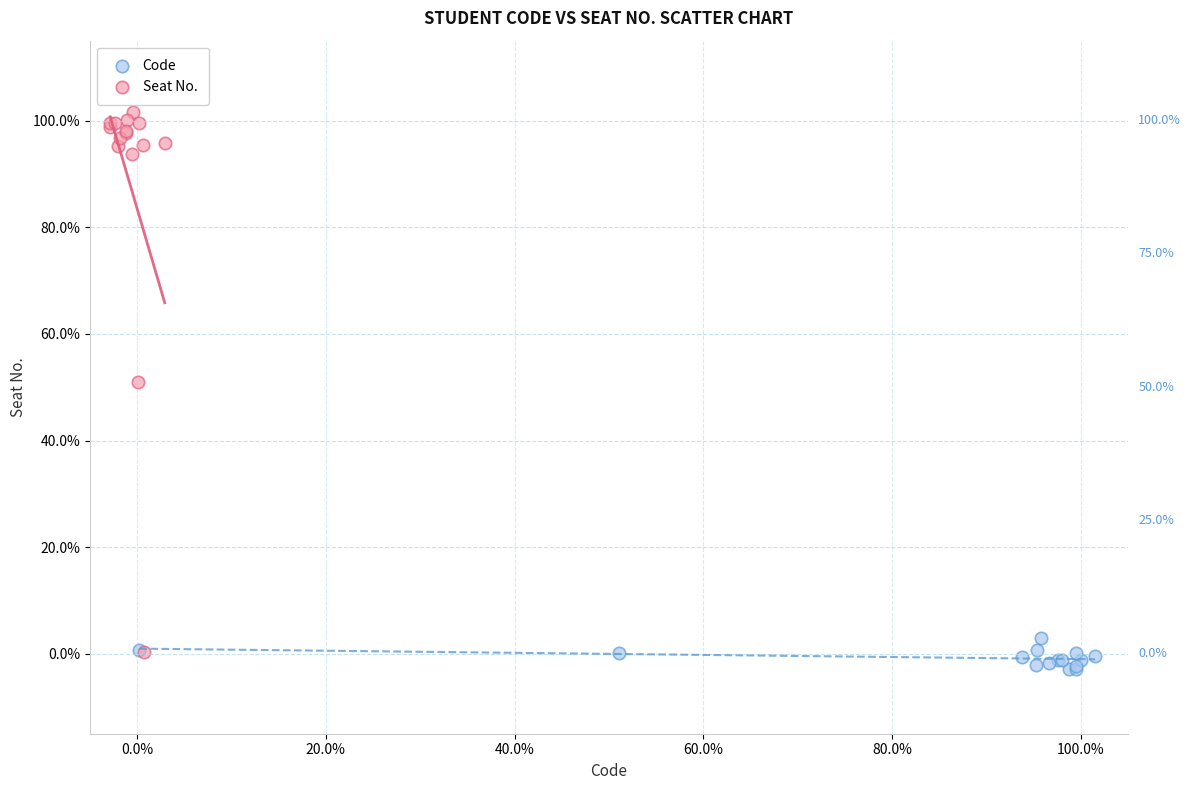

Which series contains the highest Y value?

Seat No.